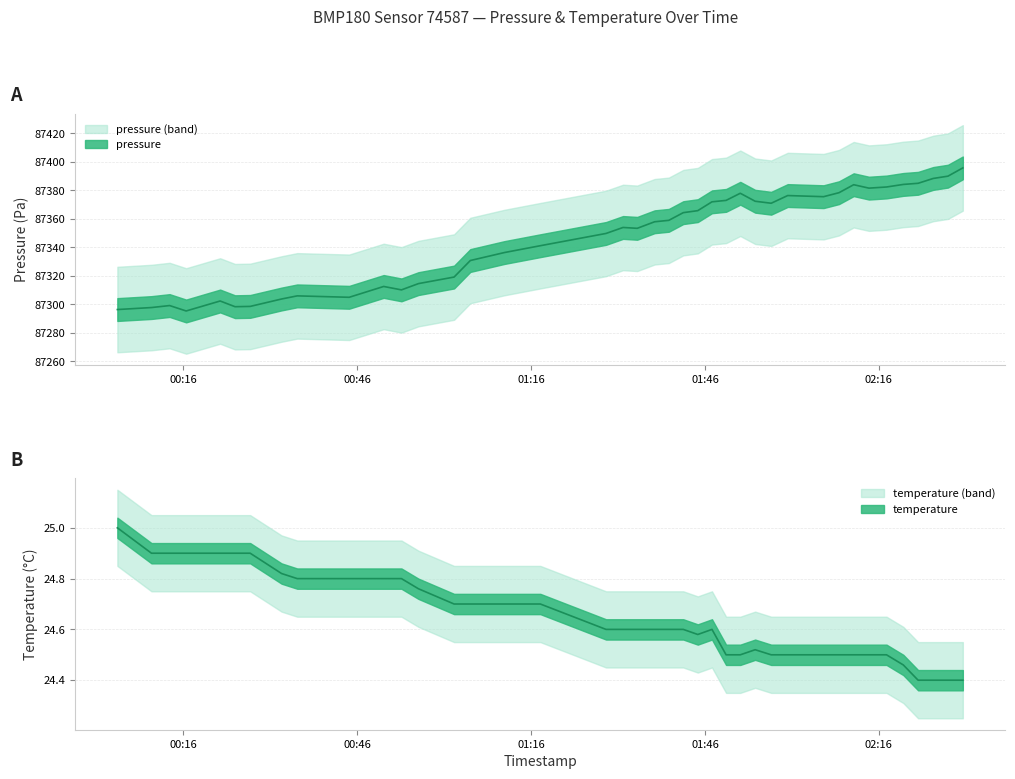

Which category has the lowest value in the pressure series?

2022-09-09T00:16:28